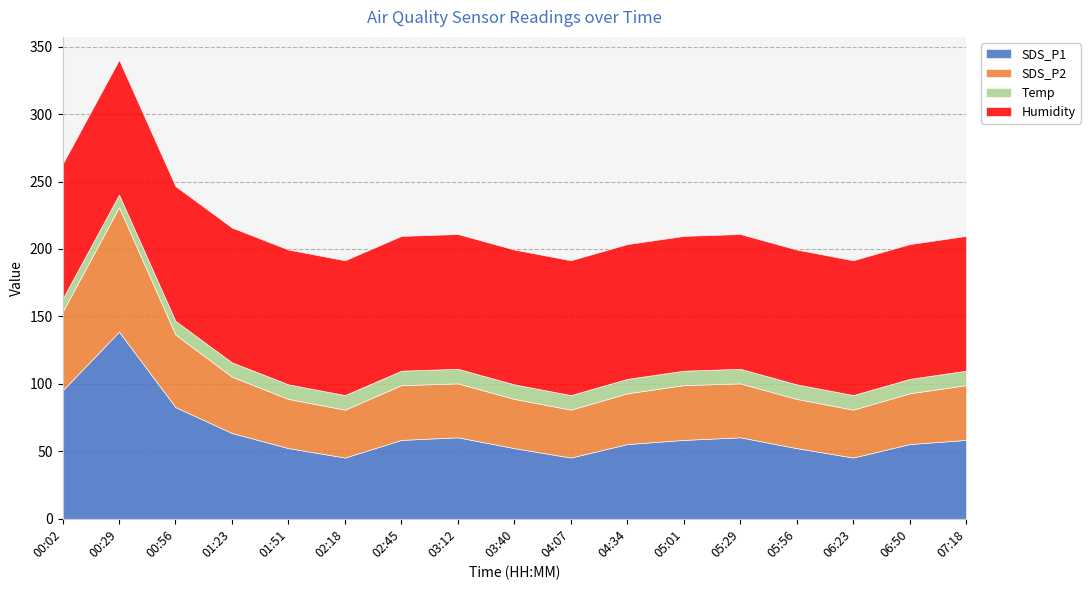

What is the difference between the SDS_P1 values at 02:18 and 06:50?

10.0